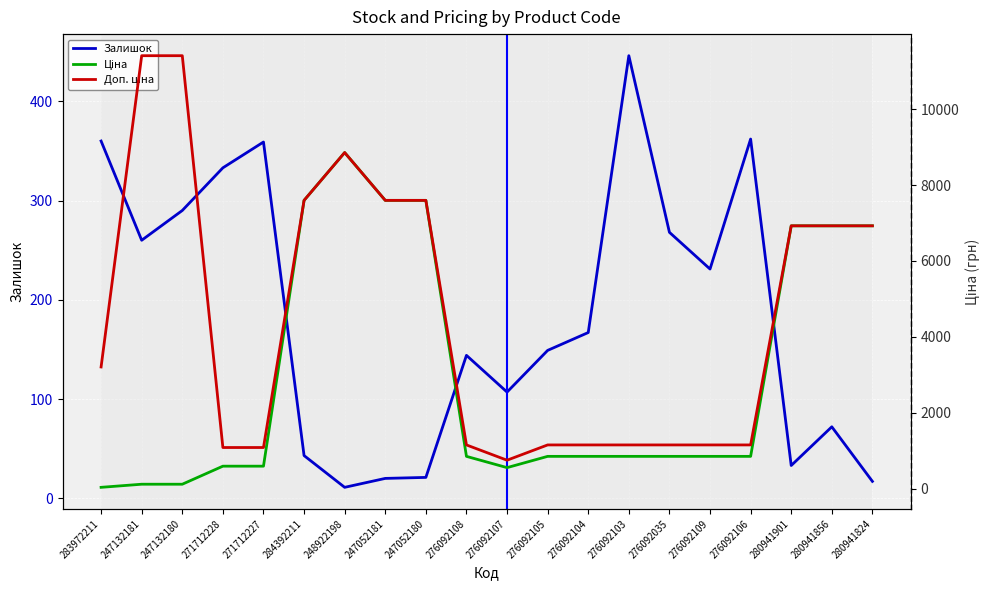

Is it true that Залишок equals 15 at 284392211?

False